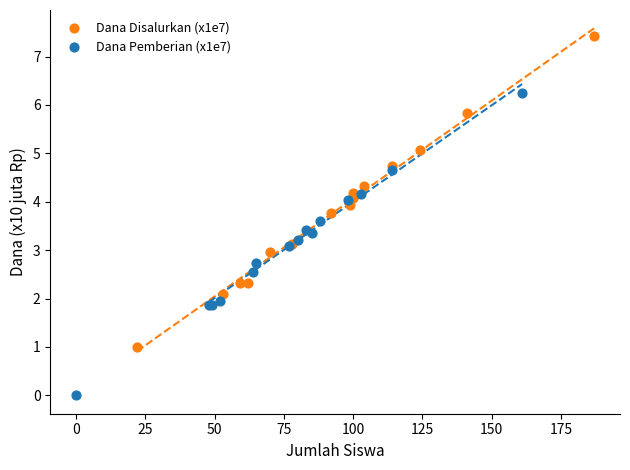

Which series reaches the maximum Y coordinate?

Dana Disalurkan (x1e7)